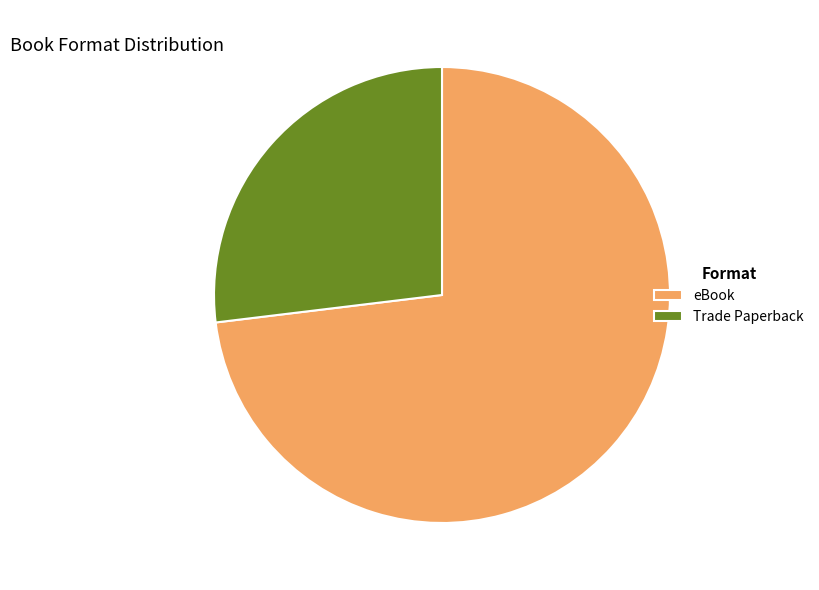

Is it true that eBook is 73% of the pie?

True